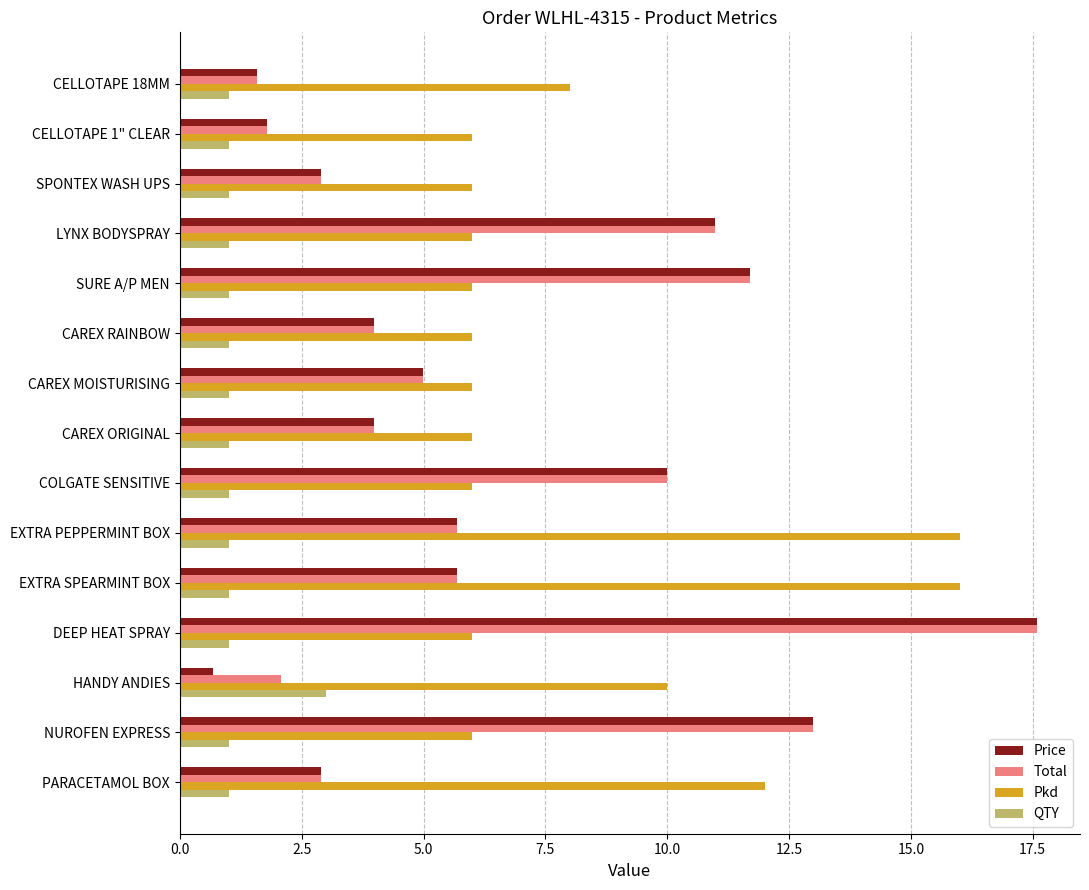

At which category is the sum across all series the highest?

DEEP HEAT SPRAY